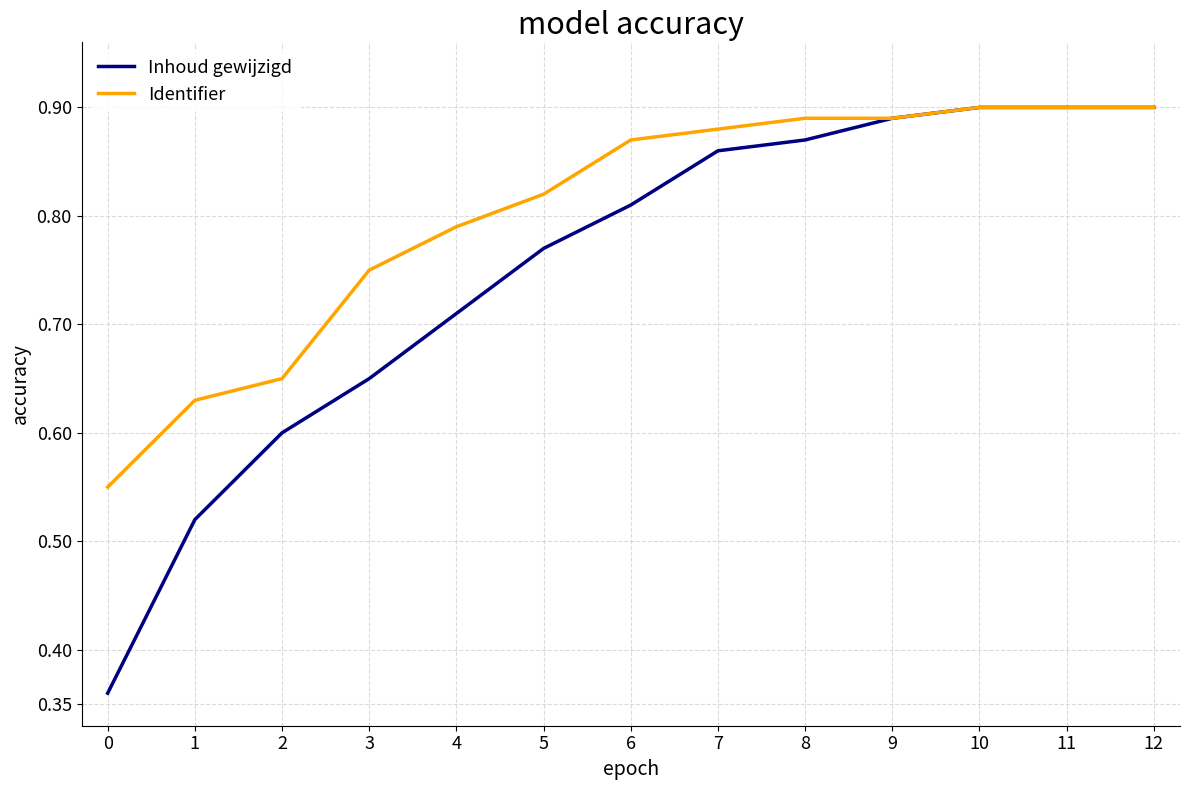

What are all the series names shown in the legend?

Inhoud gewijzigd, Identifier